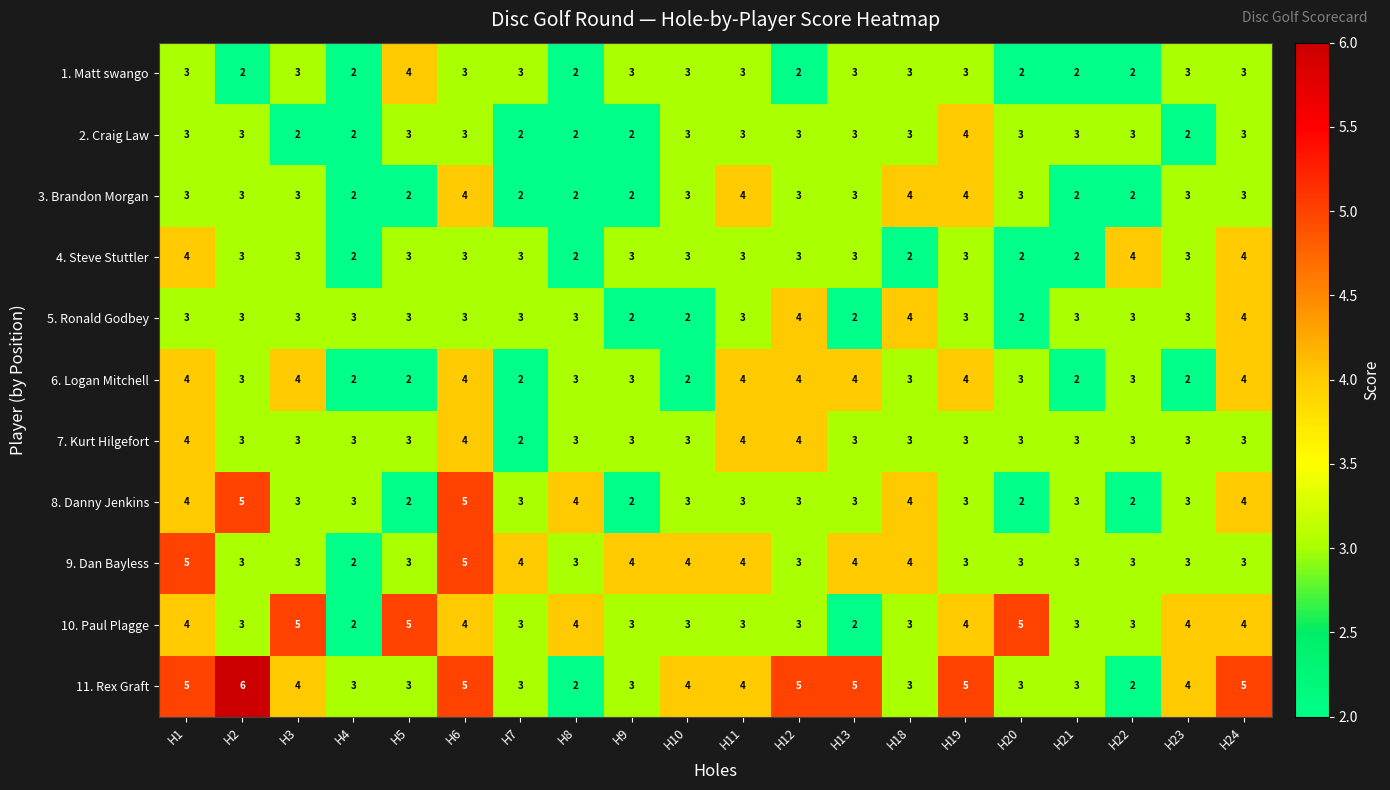

What is the total value across all series at H11?

38